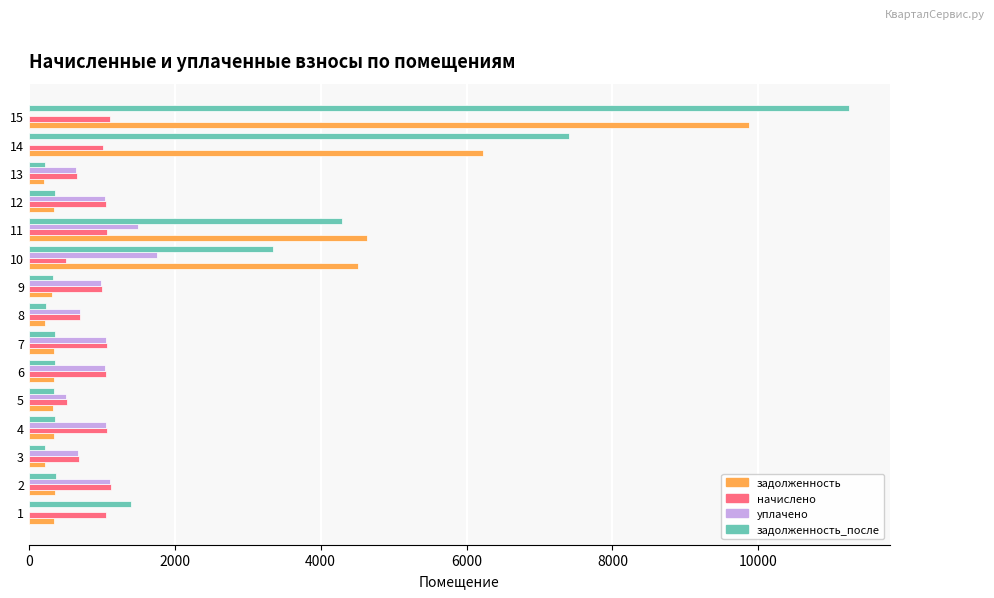

What is the sum of all уплачено values?

12073.7